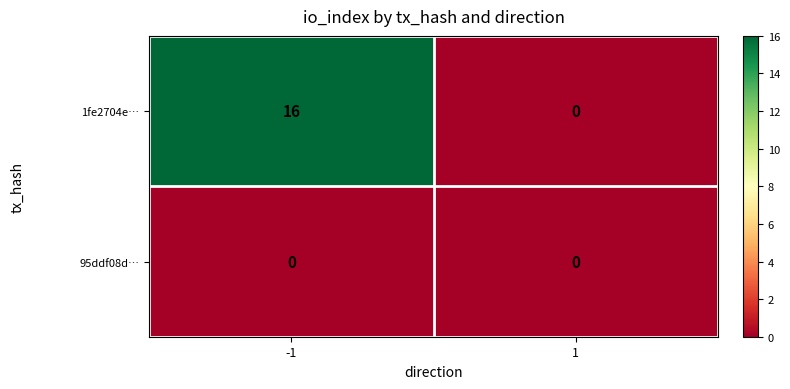

List the series in order of their peak value, lowest first.

95ddf08d…, 1fe2704e…